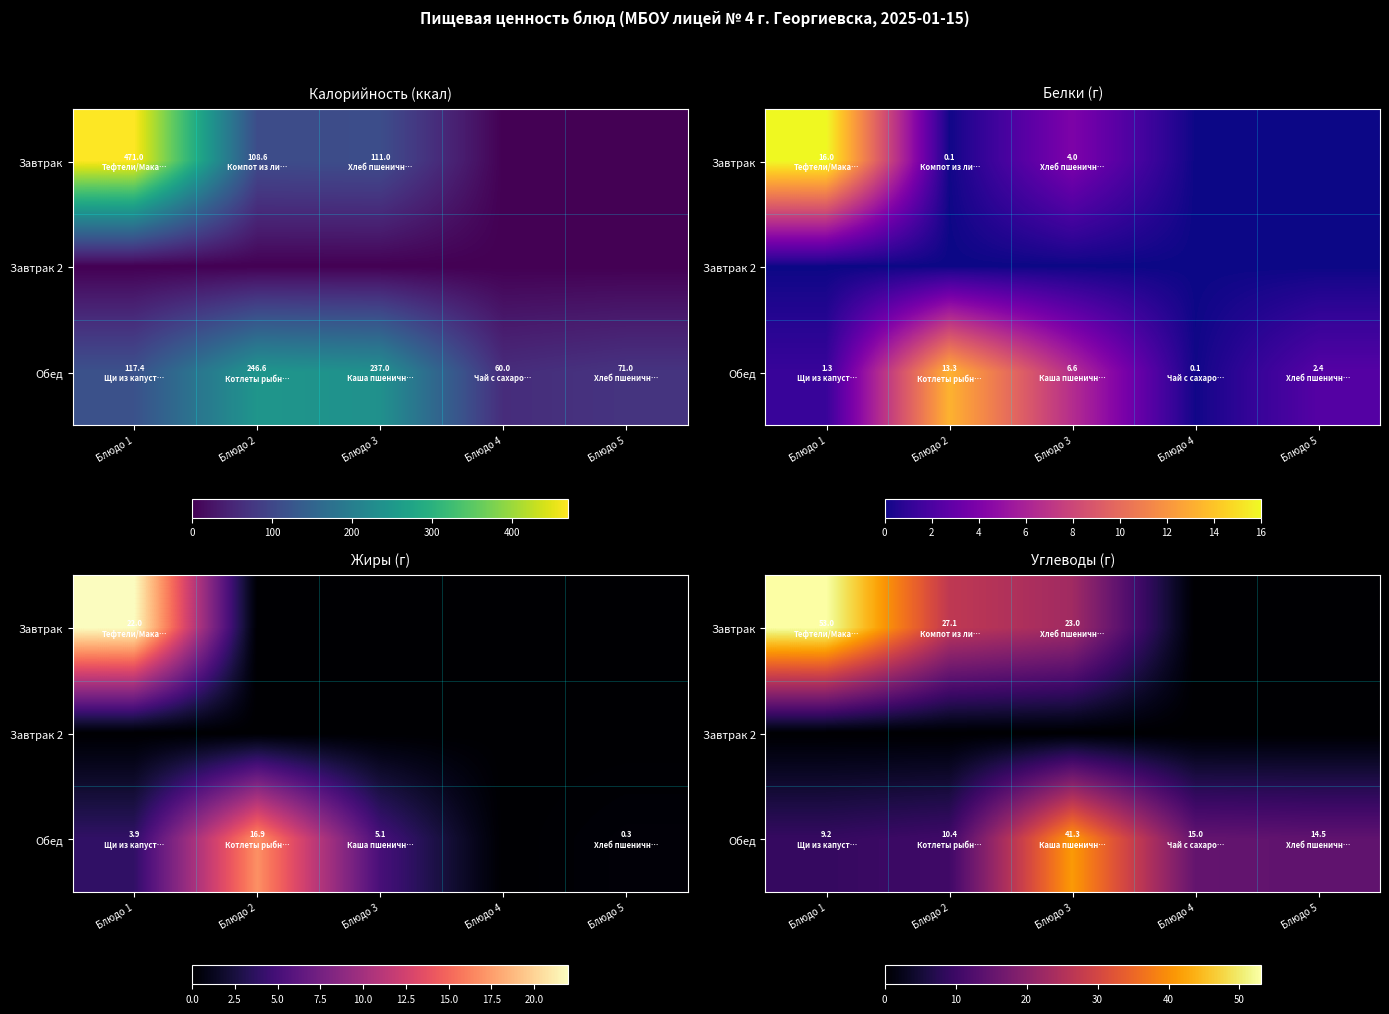

What is the difference between the highest and lowest values at Блюдо 3?

41.3